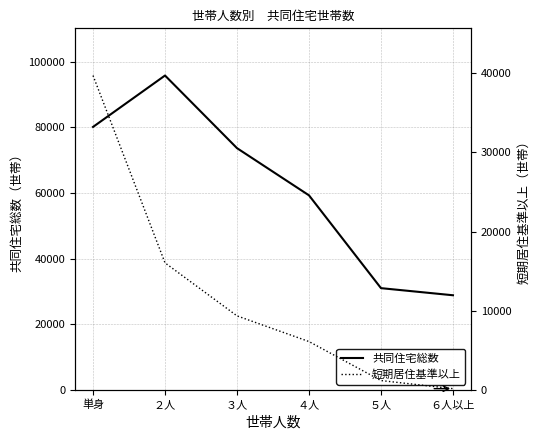

Reading left to right, list all the values displayed in this chart.

共同住宅総数: 80130	95780	73665	59295	31040	28875
短期居住基準以上: 39707	16060	9368	6127	1204	183